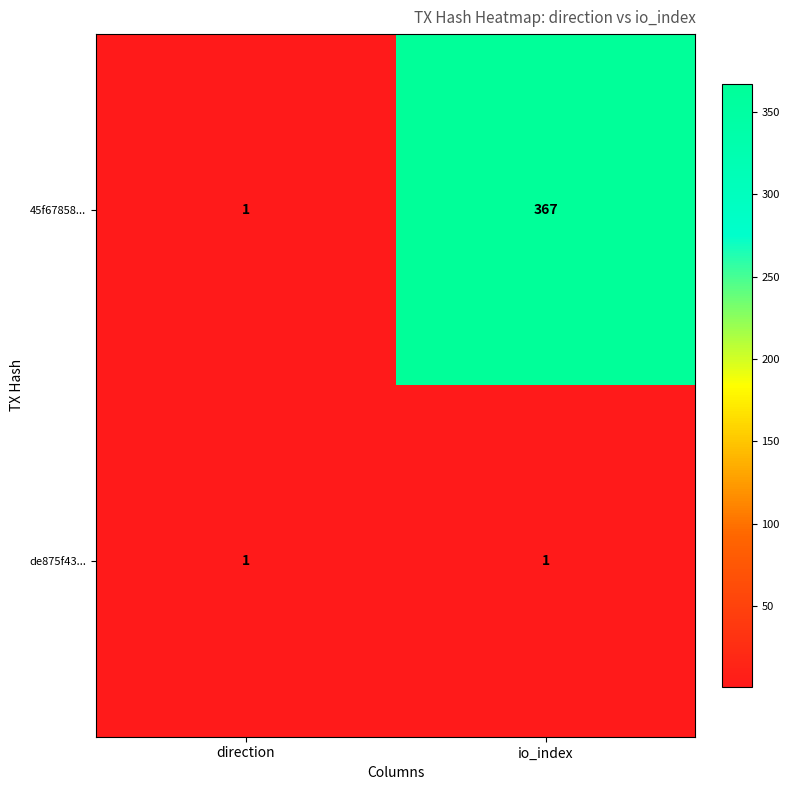

Is it true that de875f43... equals 1 at direction?

True